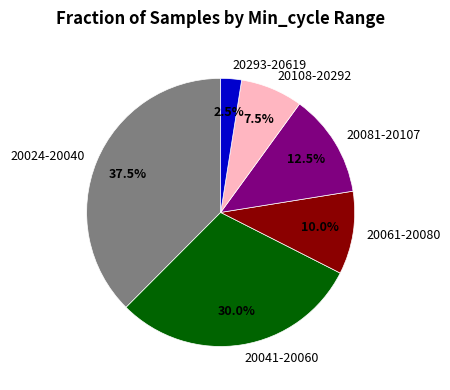

Rank the categories by value from lowest to highest.

20293-20619, 20108-20292, 20061-20080, 20081-20107, 20041-20060, 20024-20040